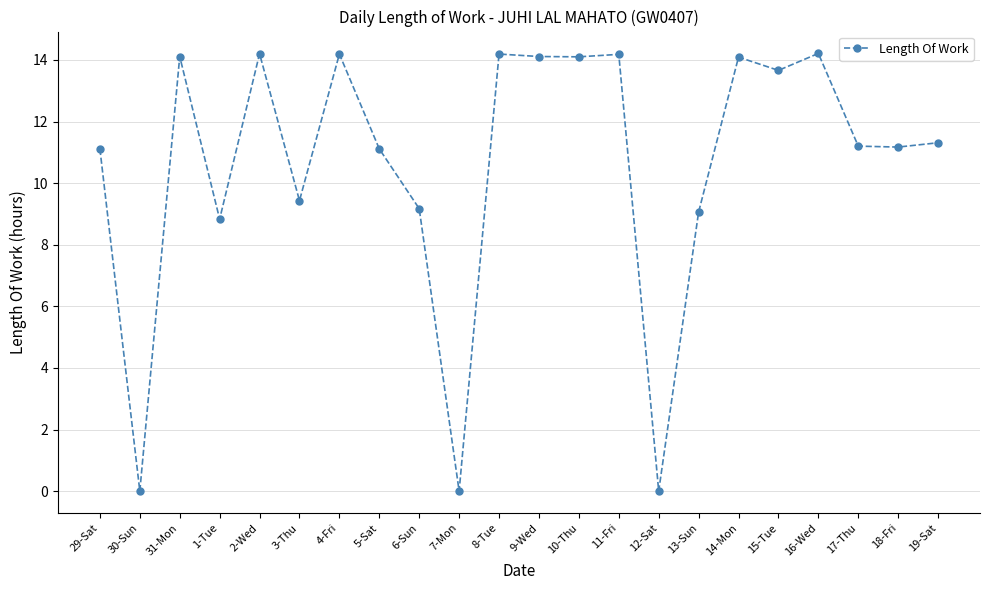

True or false: the data shows 11.2 at 18-Fri.

True